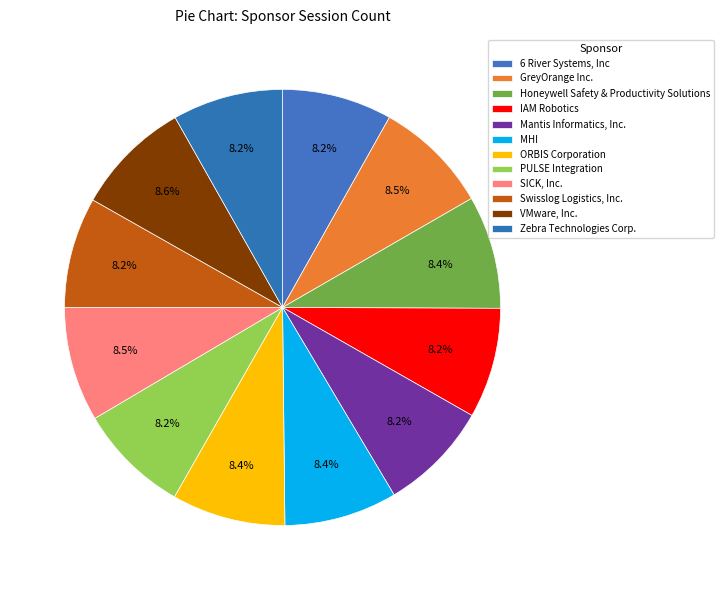

Does any single category account for the majority?

No